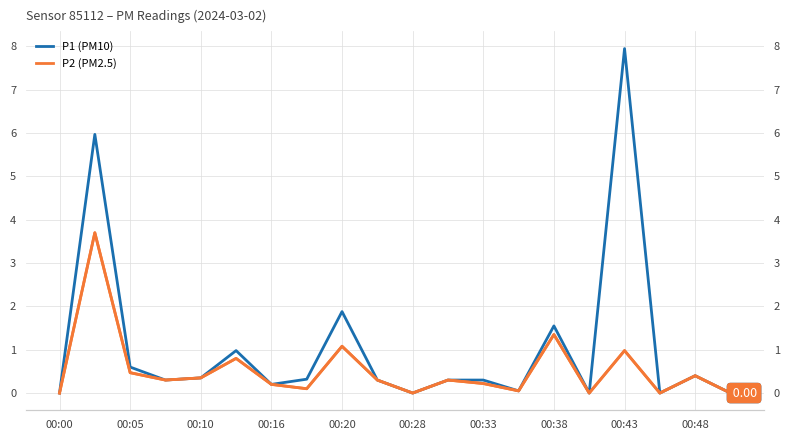

Is the value of P1 (PM10) at 15 greater than the value of P2 (PM2.5) at 15?

No